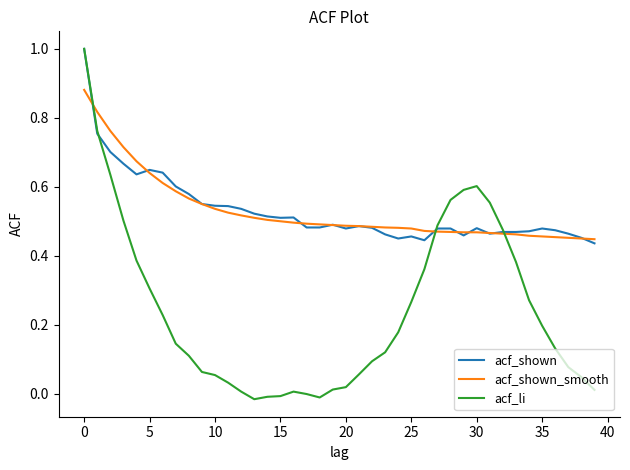

Which series has the widest spread of values?

acf_li